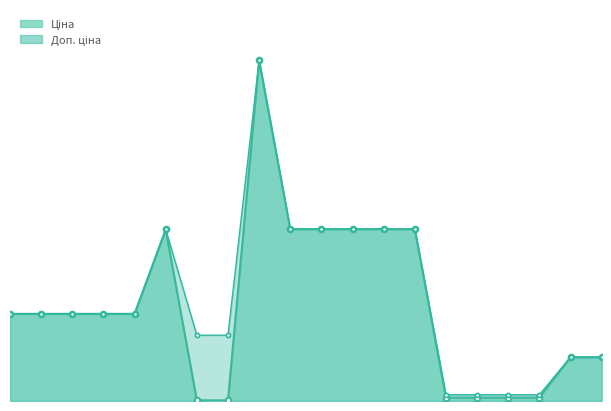

At how many categories does at least one series exceed 40916?

1